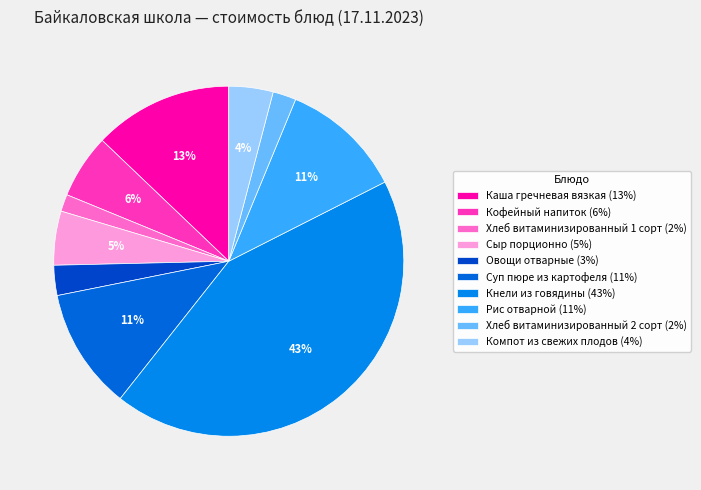

What percentage is the Рис отварной slice, to the nearest percent?

11%